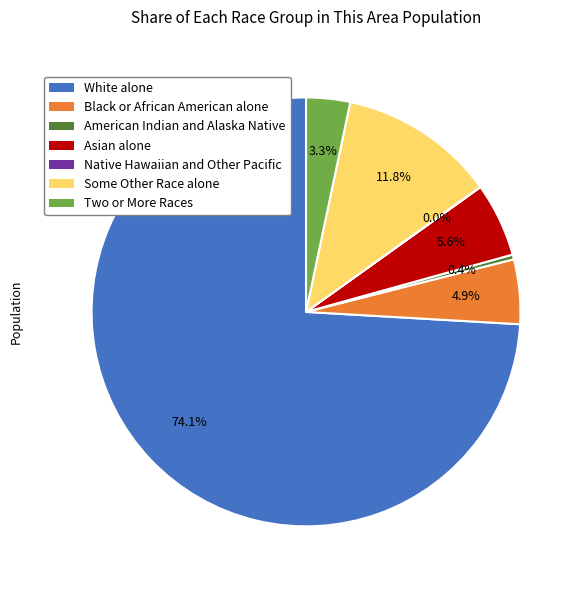

What is the largest slice in the pie chart?

White alone